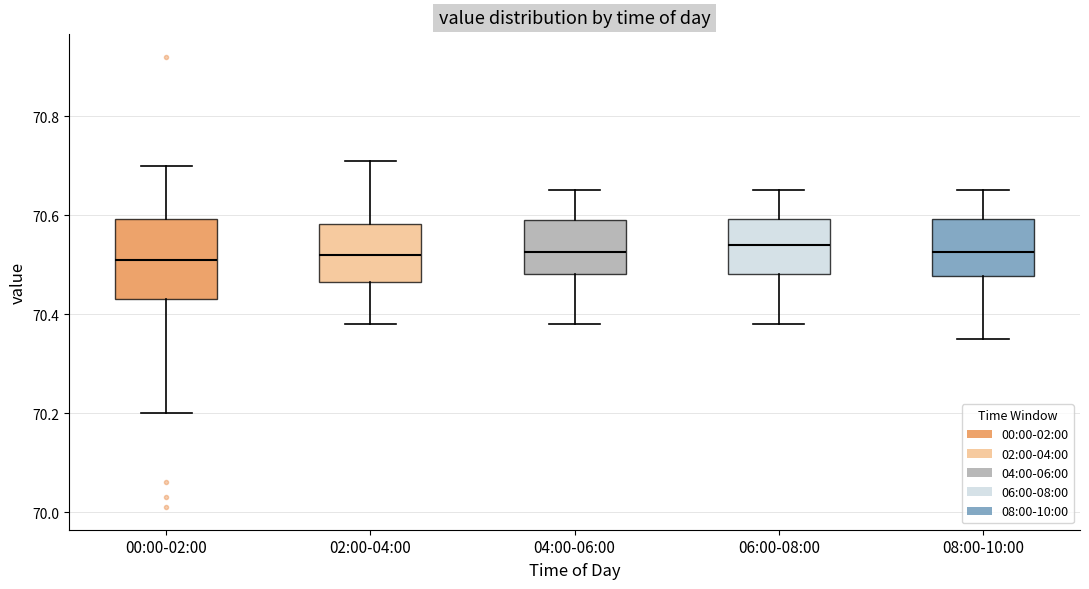

Where does the upper whisker of the box for 04:00-06:00 end on the y-axis? The values are not printed on the chart, so give them approximately, as read against the axis.

70.66